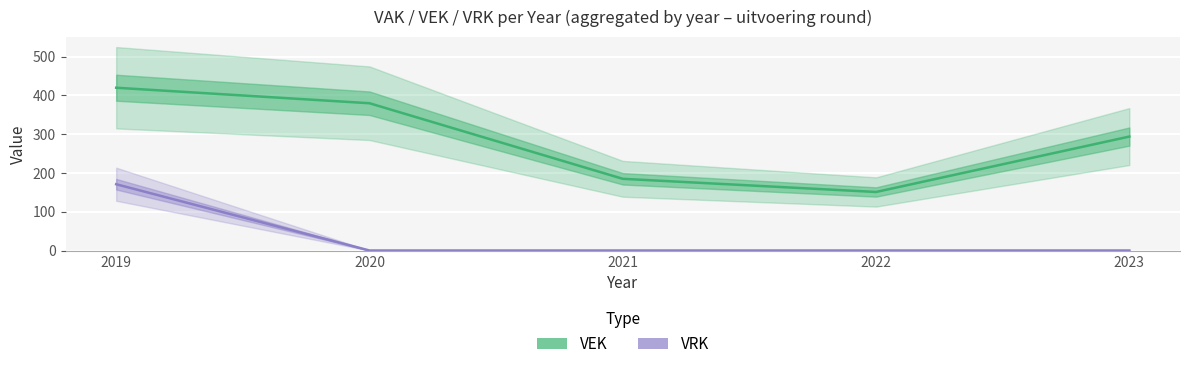

True or false: VEK and VRK intersect in this chart.

False